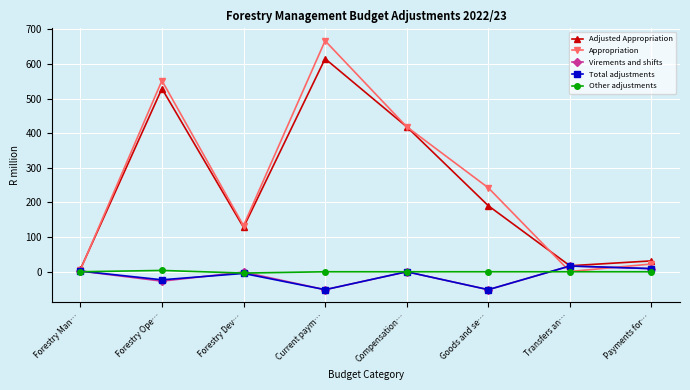

What is the sum of the Appropriation values at Goods and se… and Payments for…?

264.8